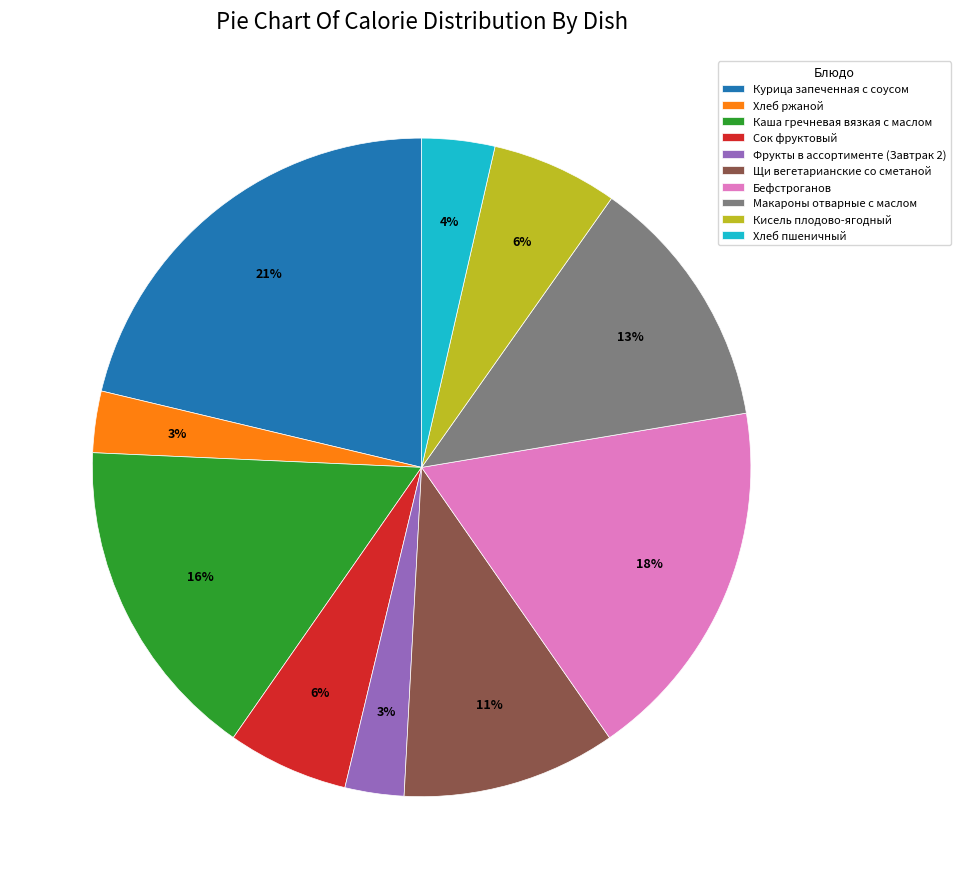

Which slice is the largest?

Курица запеченная с соусом